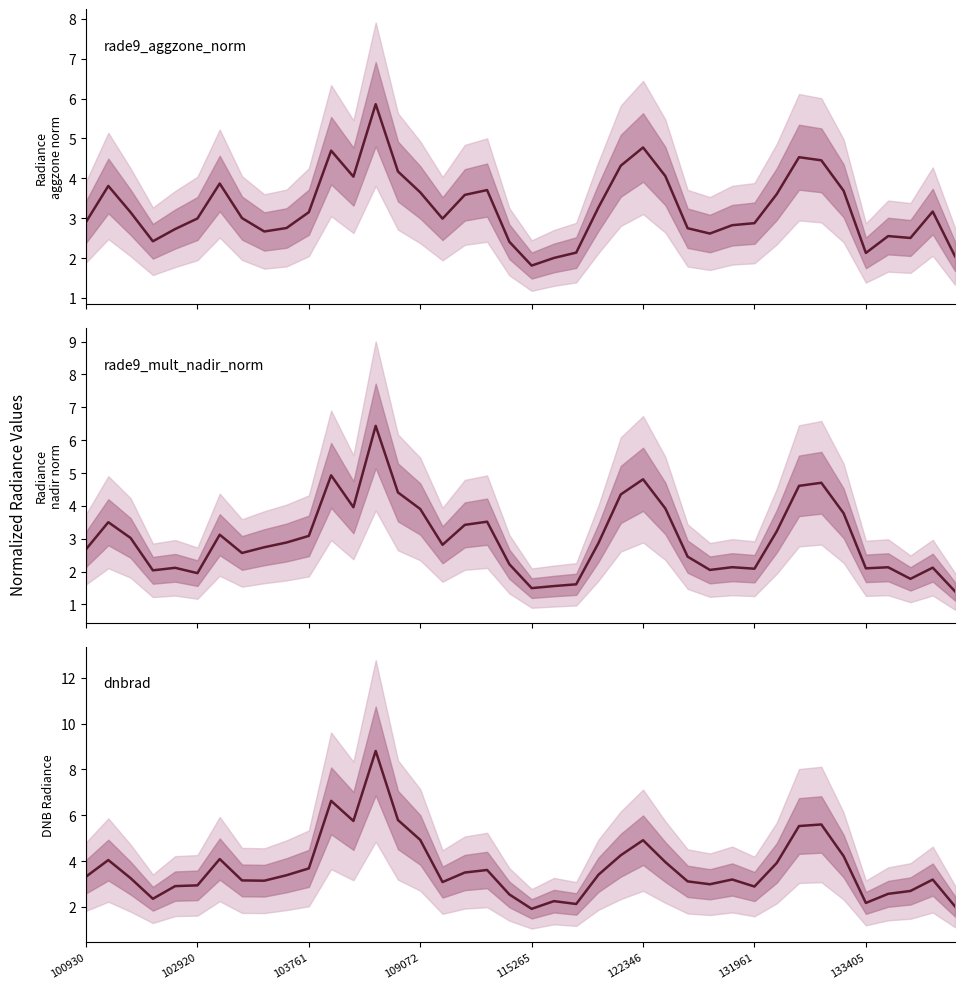

What is the average value of the rade9_mult_nadir_norm series?

3.0